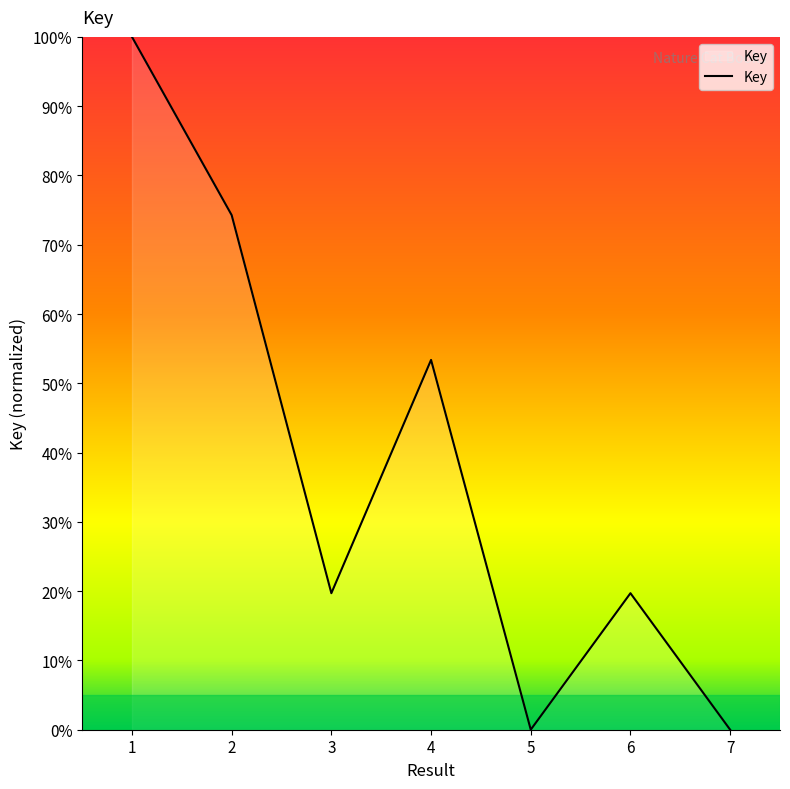

What is the average value?

38.2